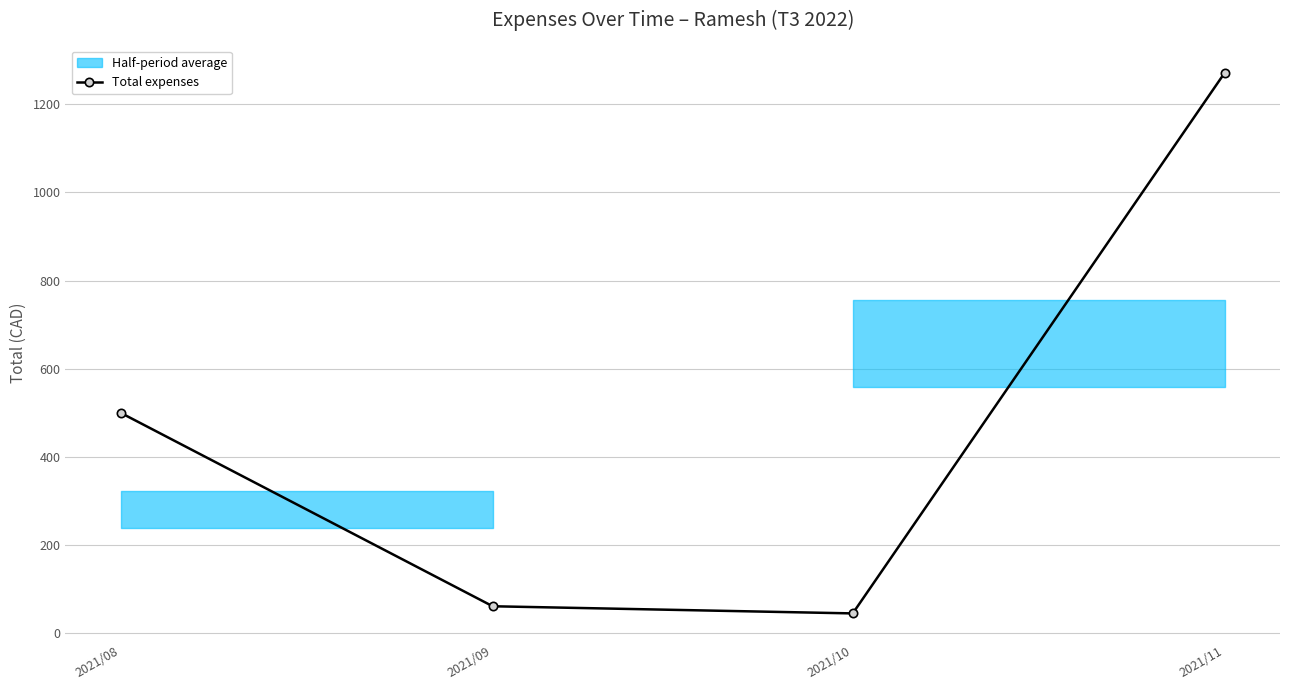

Reading right to left, list all the values displayed in this chart.

1272.0	44.7	60.9	500.0